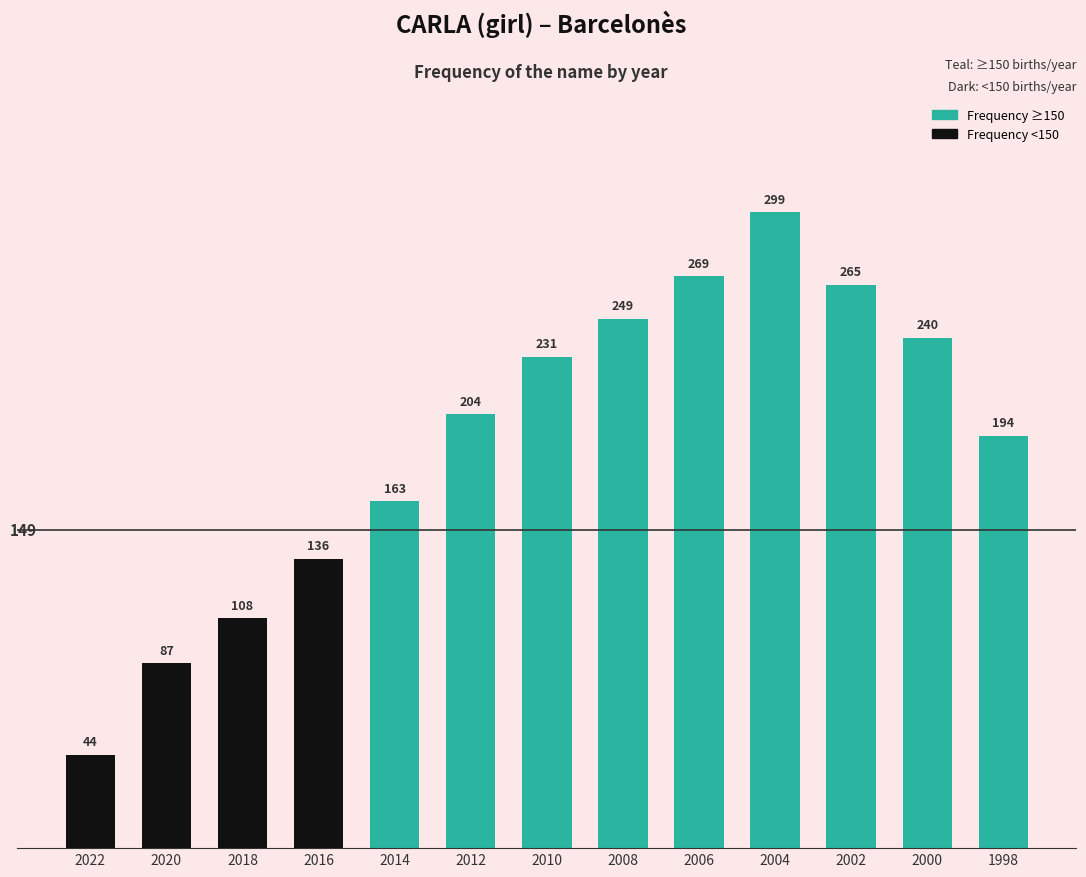

What is the change in value from 2018 to 2008?

+141